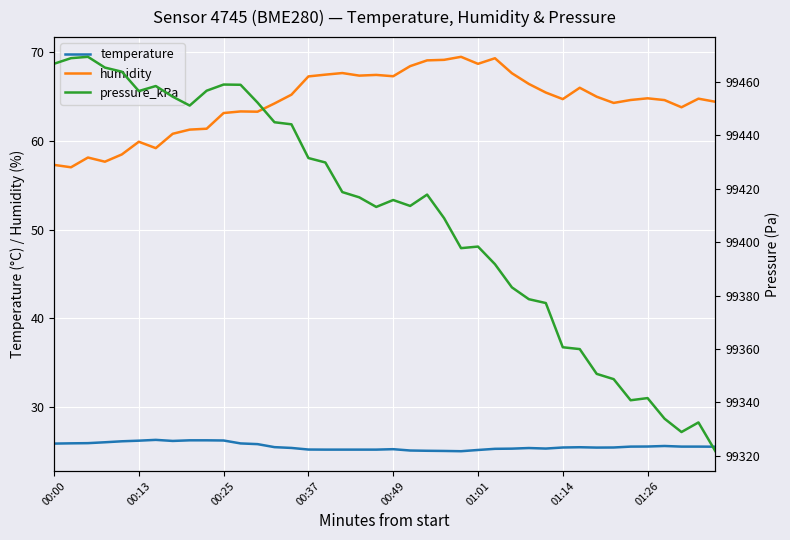

Read the temperature value at 00:37.

25.2